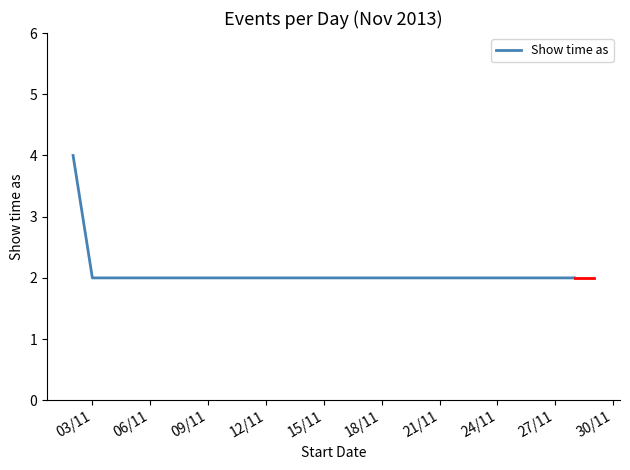

Is this an area chart (filled region under the line)?

No